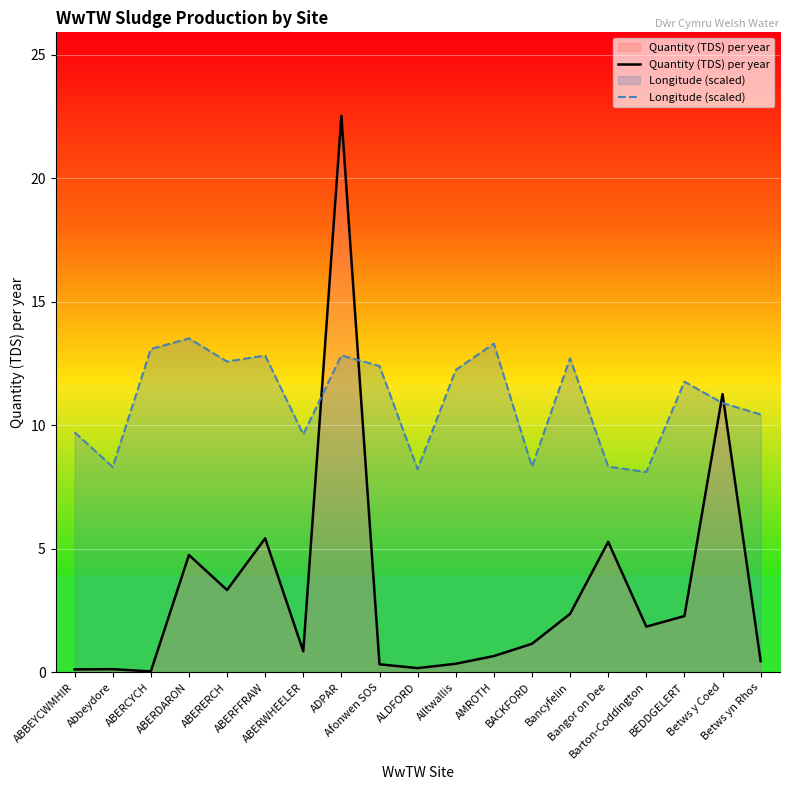

How many times do Quantity (TDS) per year and Longitude (scaled) cross each other?

4